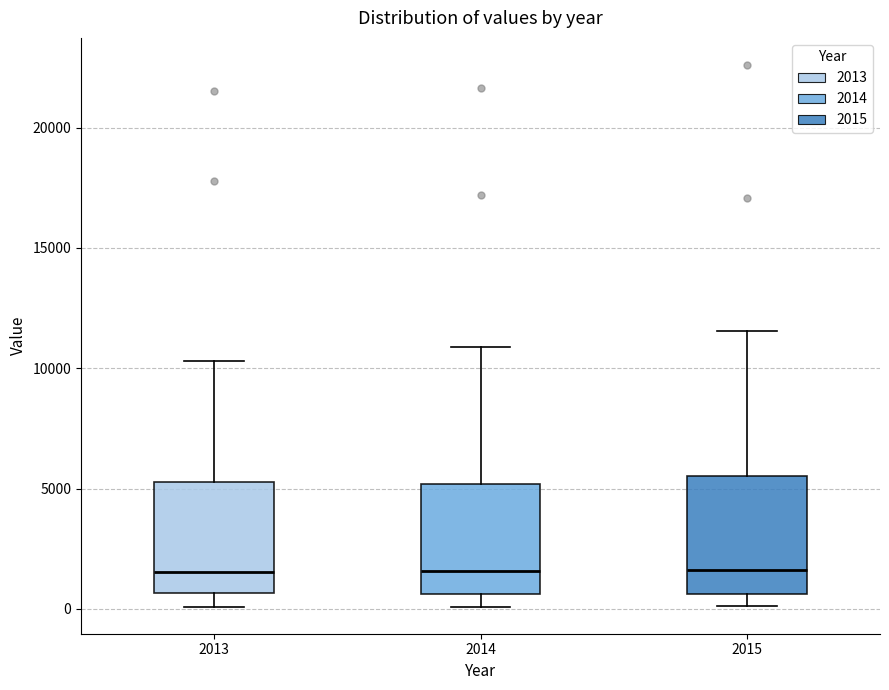

Where does the lower whisker of the box at x = 2014 end on the y-axis? The values are not printed on the chart, so give them approximately, as read against the axis.

0